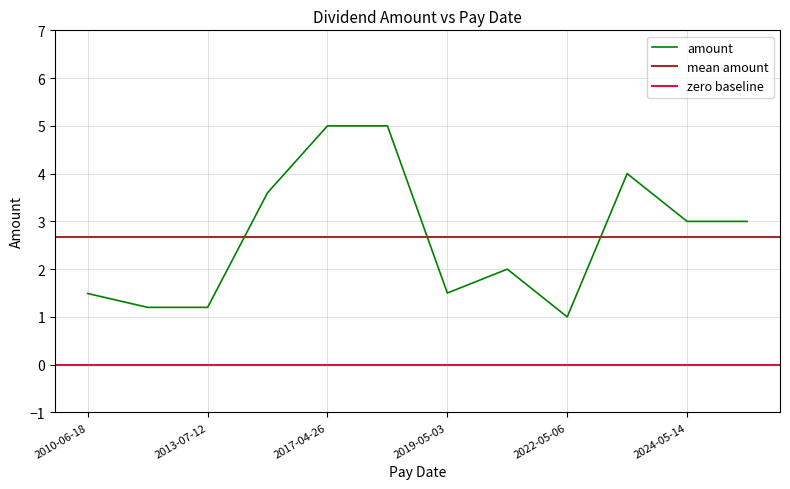

Reading right to left, transcribe all the data shown in this chart.

2010-06-18=1.5	2012-07-05=1.2	2013-07-12=1.2	2014-07-10=3.6	2017-04-26=5.0	2018-05-02=5.0	2019-05-03=1.5	2021-05-07=2.0	2022-05-06=1.0	2023-04-28=4.0	2024-05-14=3.0	2024-11-07=3.0